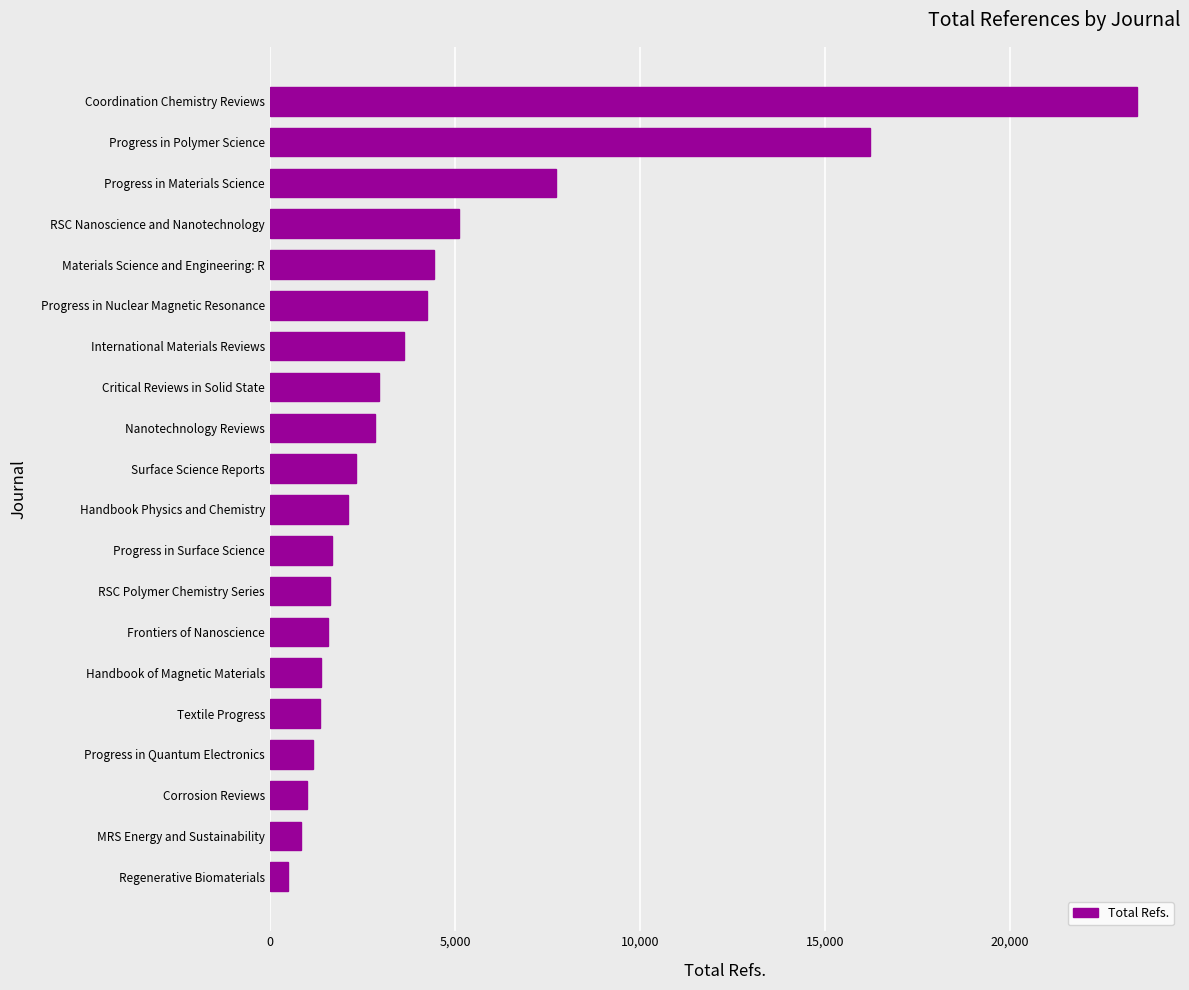

Count the number of data series in this chart.

1